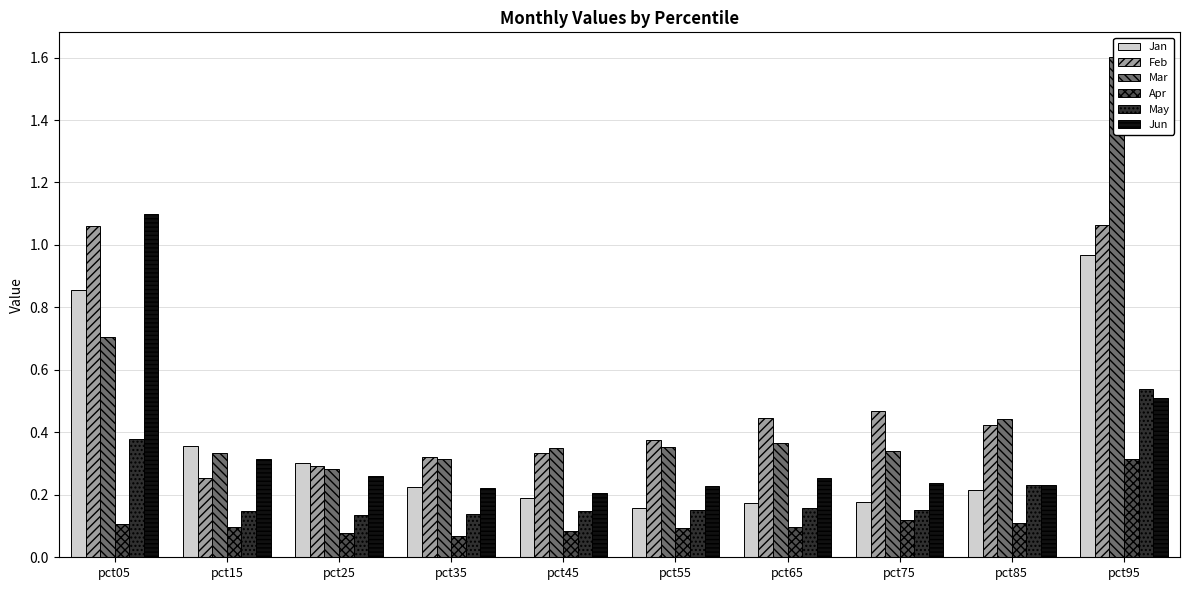

Which series has the largest range (max minus min)?

Mar